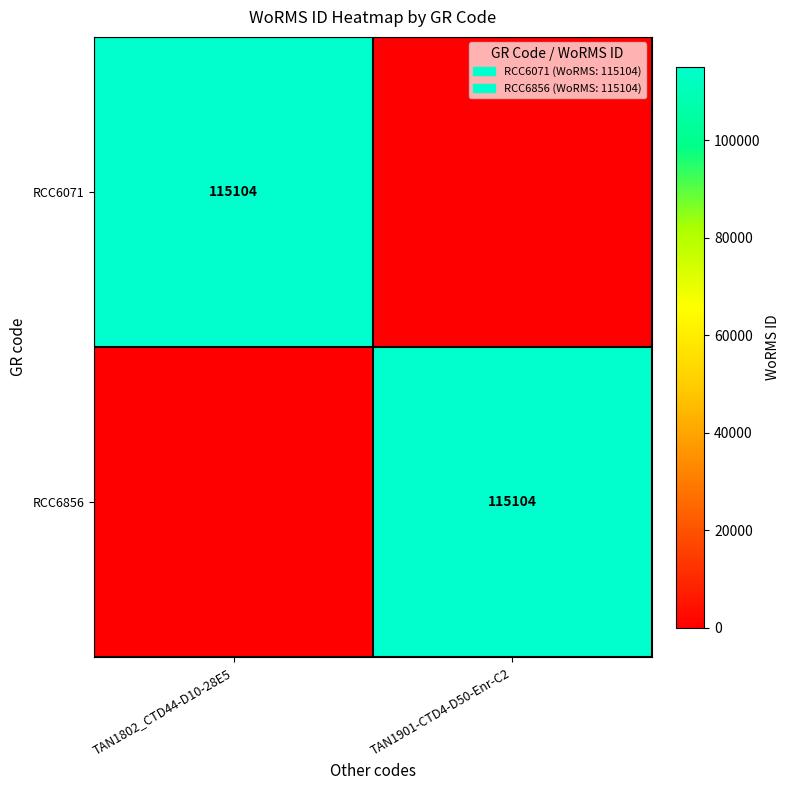

Between TAN1802_CTD44-D10-28E5 and TAN1901-CTD4-D50-Enr-C2, which is larger?

TAN1802_CTD44-D10-28E5